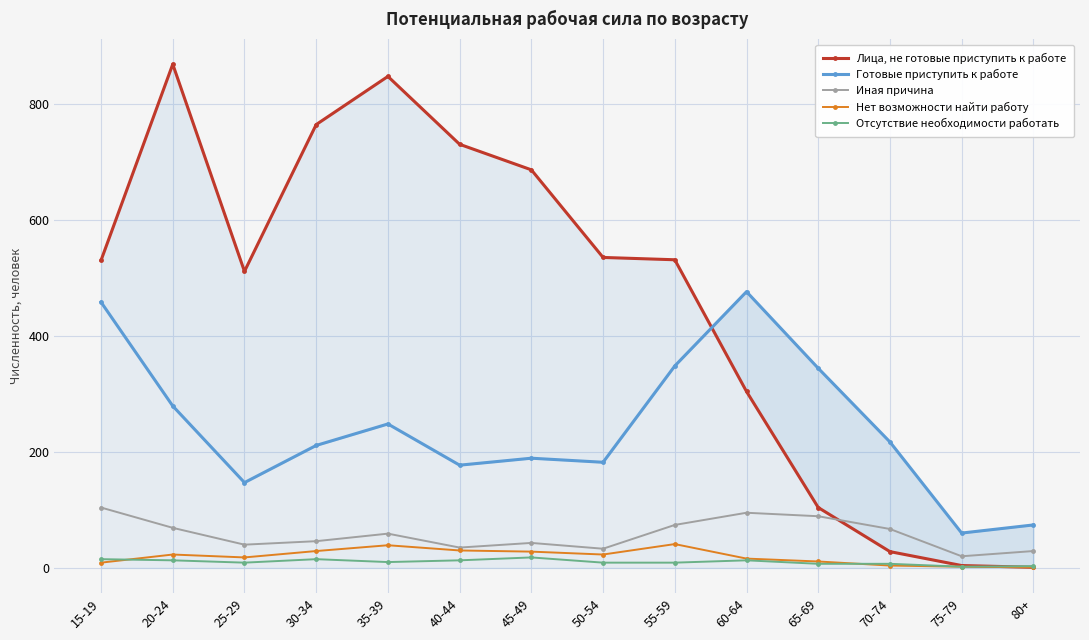

Rank the series at 45-49 from lowest to highest value.

Отсутствие необходимости работать, Нет возможности найти работу, Иная причина, Готовые приступить к работе, Лица, не готовые приступить к работе